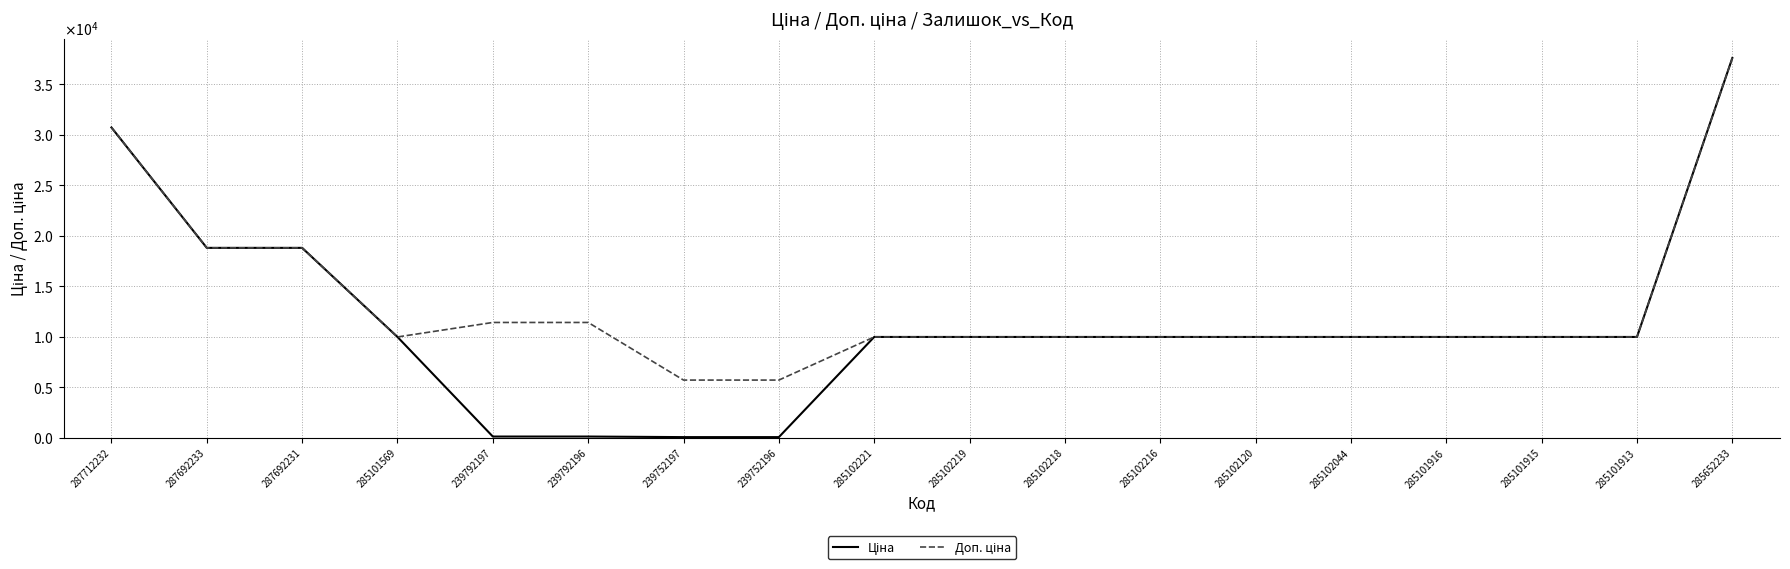

At which label is Ціна closest to 18825?

287692233